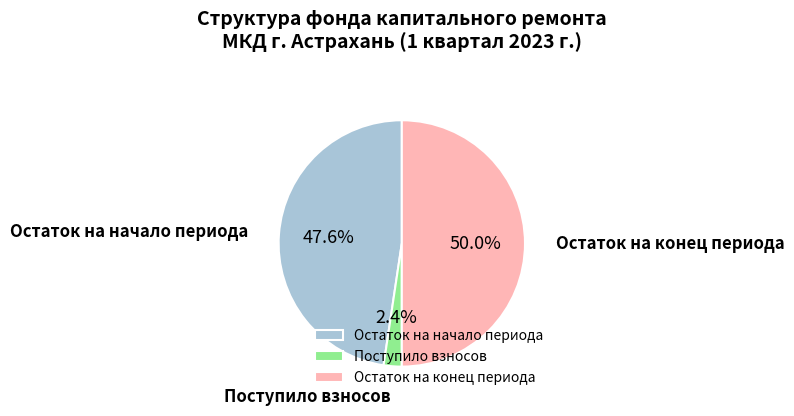

Does Поступило взносов represent more than half of the total?

No